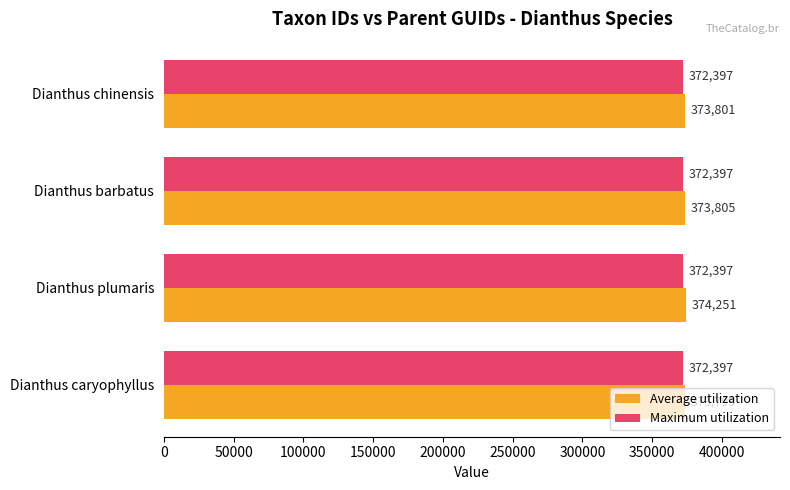

At which category is the sum across all series the highest?

Dianthus plumaris